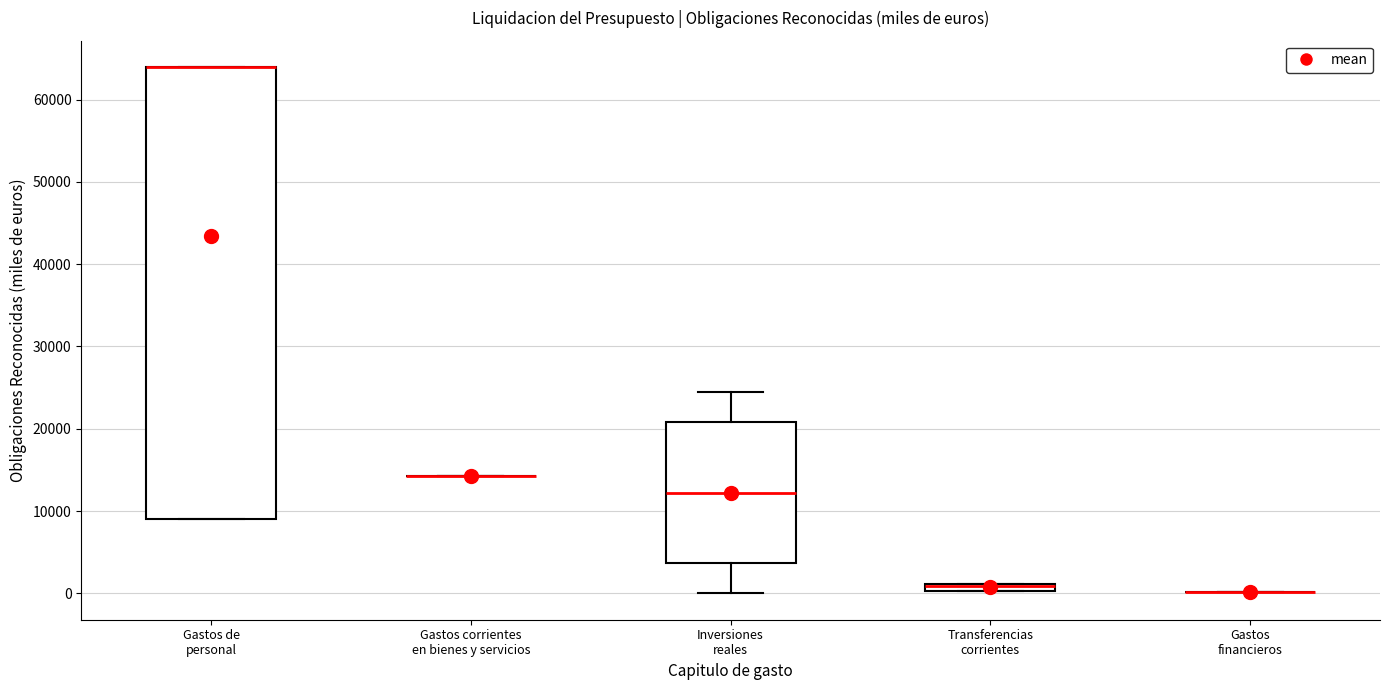

Comparing the boxes themselves (not the whiskers), which one is the tallest?

Gastos de personal